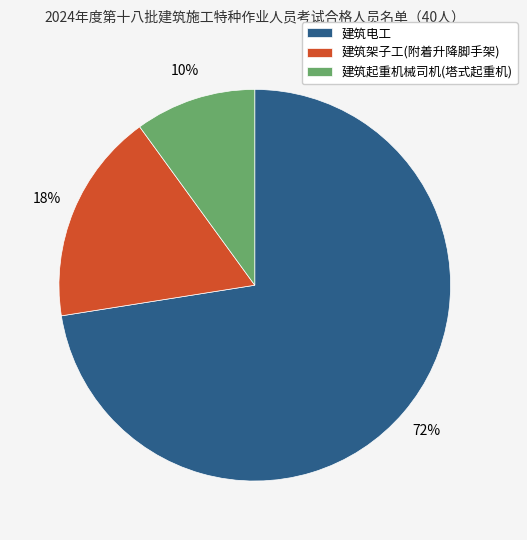

To the nearest percent, what is the difference between the largest and smallest slice percentages?

62%